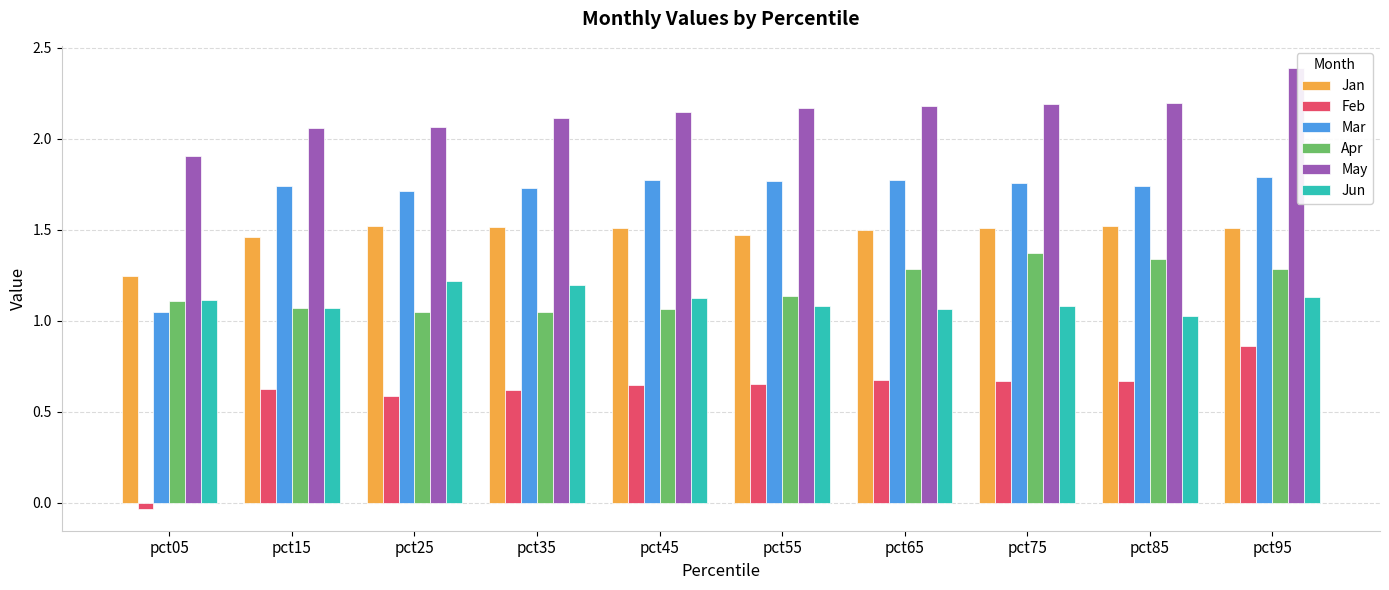

At which label is Feb closest to 0?

pct05